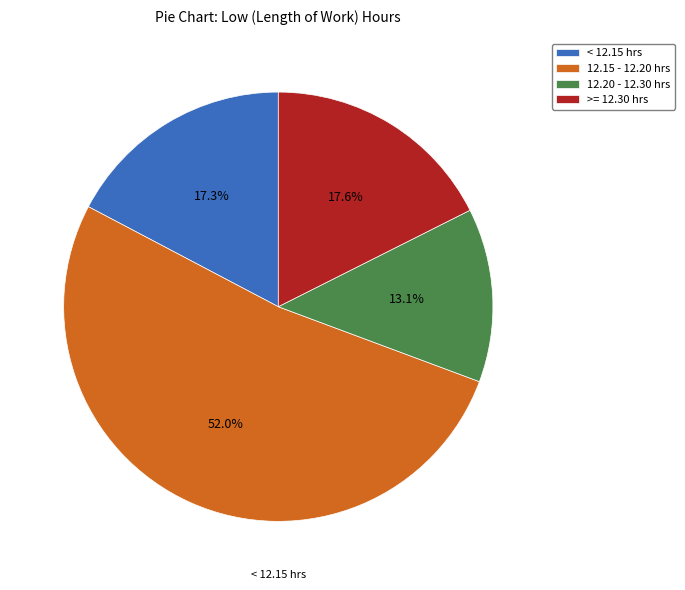

Approximately how many times larger is the value at 12.20 - 12.30 hrs compared to 12.15 - 12.20 hrs?

0.3